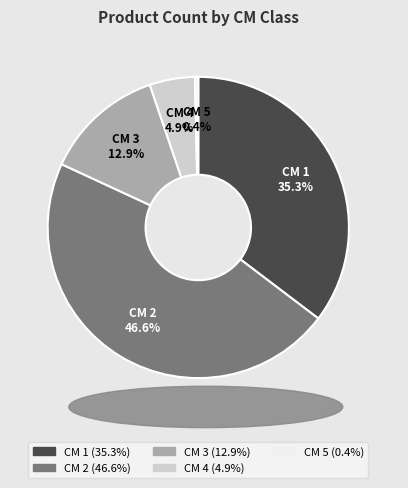

Does any single category account for the majority?

No